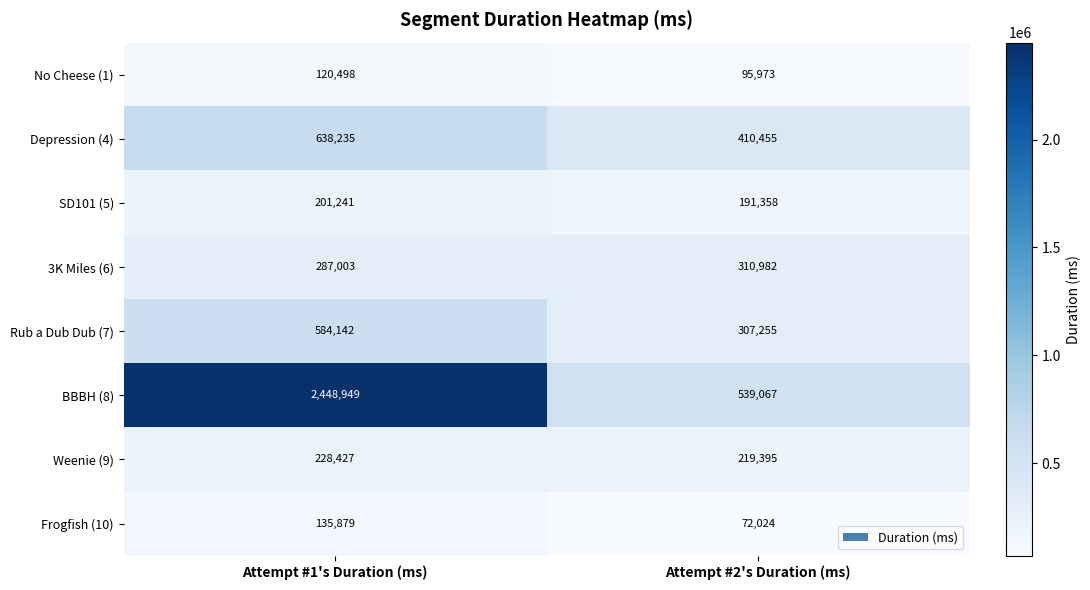

What is the approximate value of Frogfish (10) at Attempt #1's Duration (ms)?

135879